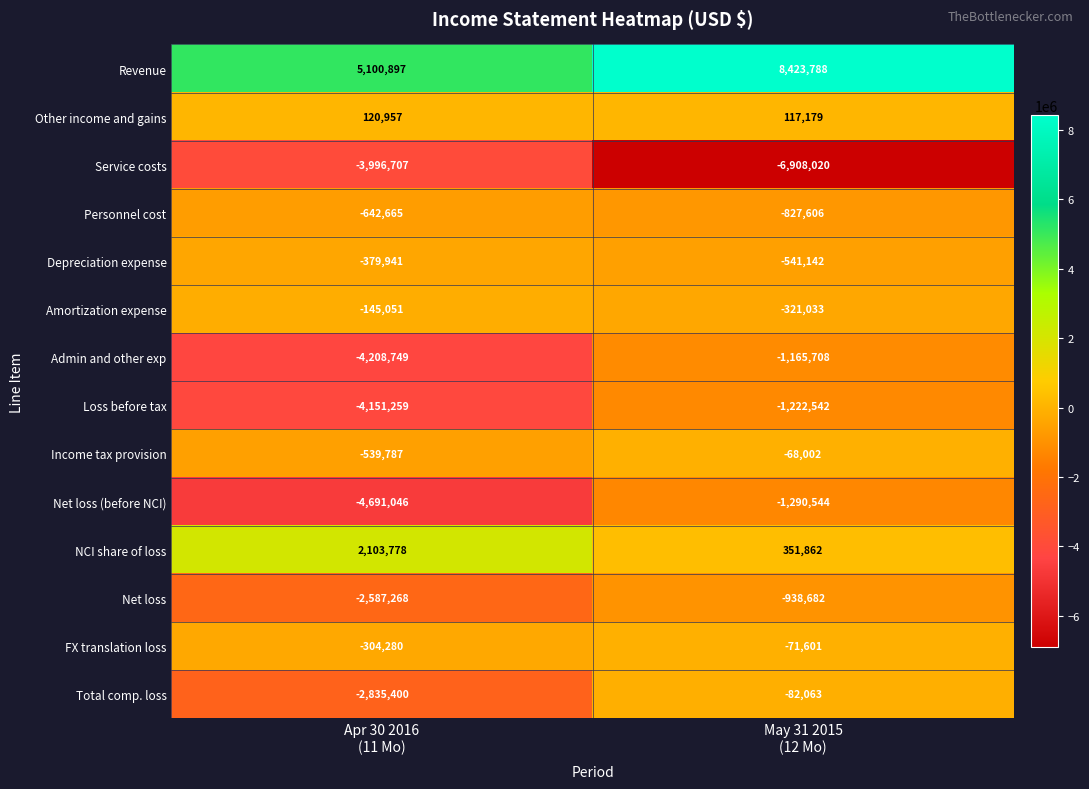

Reading left to right, extract all data points from this chart.

Revenue: 5100897	8423788
Other income and gains: 120957	117179
Service costs: -3996707	-6908020
Personnel cost: -642665	-827606
Depreciation expense: -379941	-541142
Amortization expense: -145051	-321033
Admin and other exp: -4208749	-1165708
Loss before tax: -4151259	-1222542
Income tax provision: -539787	-68002
Net loss (before NCI): -4691046	-1290544
NCI share of loss: 2103778	351862
Net loss: -2587268	-938682
FX translation loss: -304280	-71601
Total comp. loss: -2835400	-82063